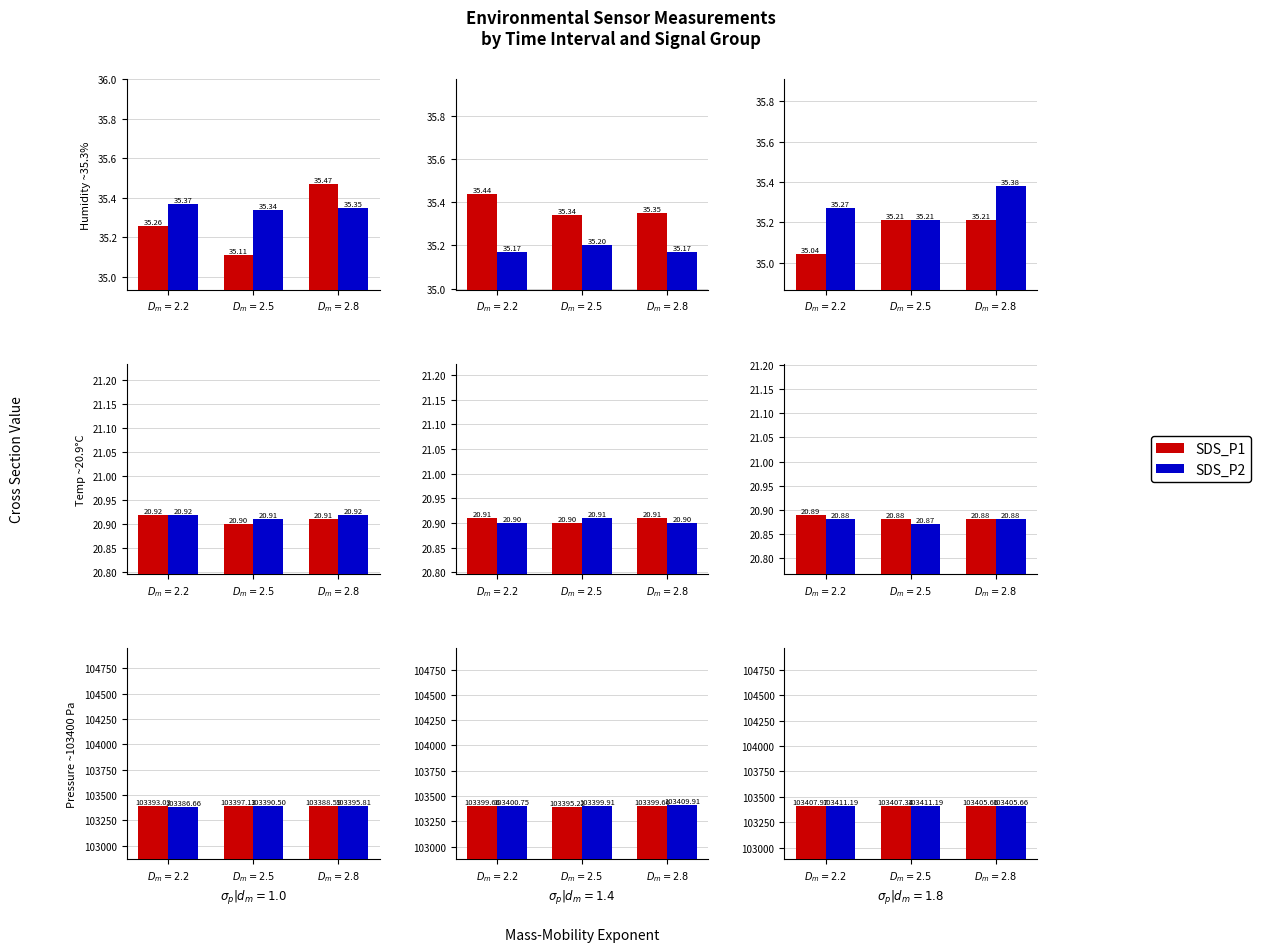

True or false: SDS_P1 has a value of 68939.7 at $D_m = 2.8$.

False